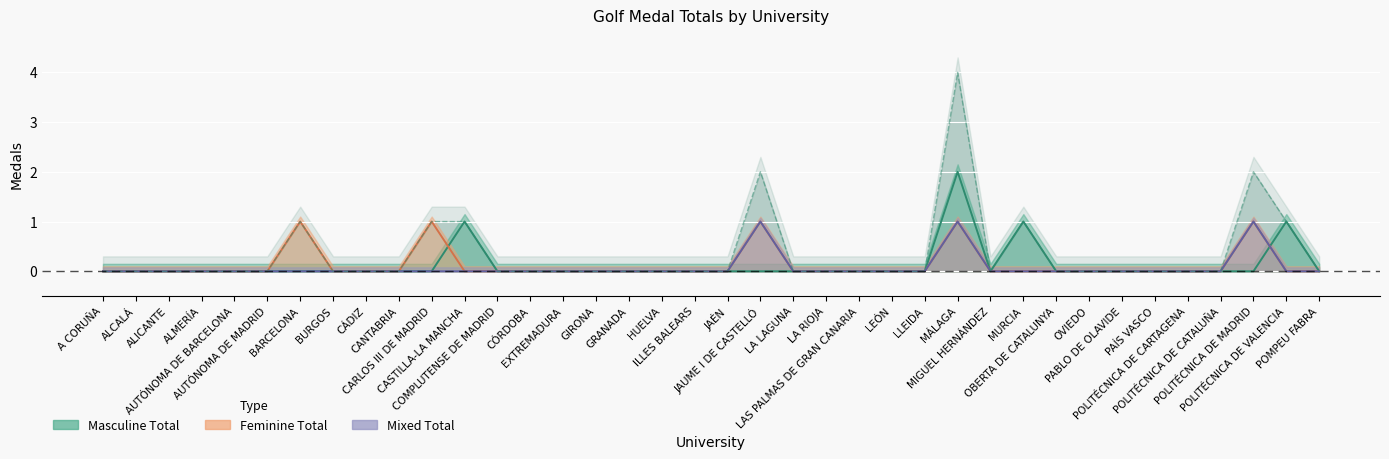

Which has a higher value, POMPEU FABRA or LAS PALMAS DE GRAN CANARIA?

POMPEU FABRA